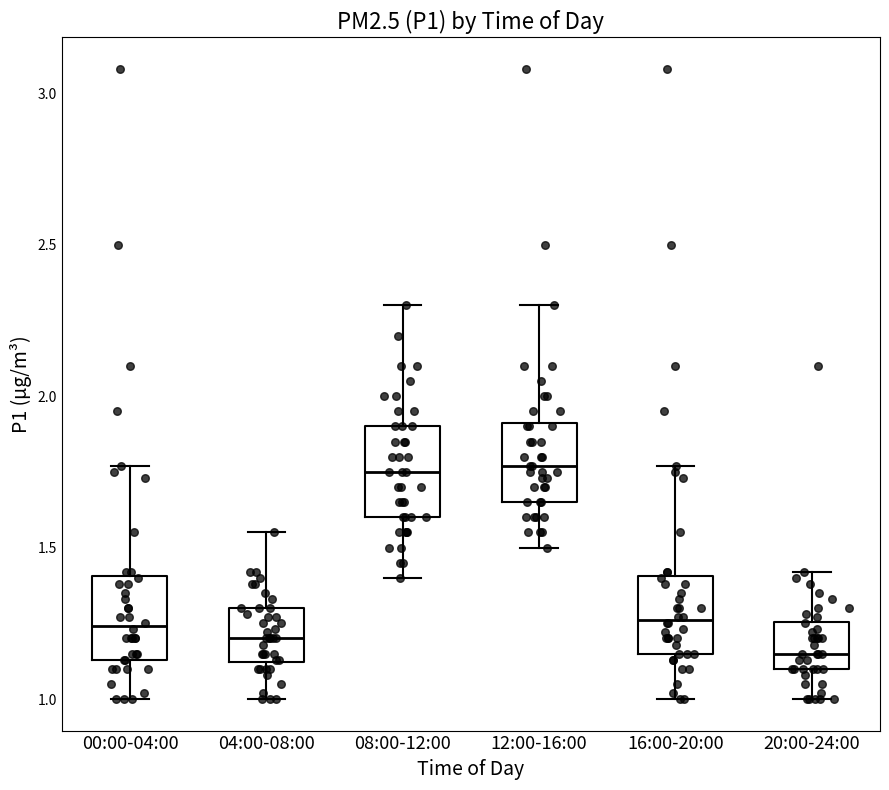

Reading left to right, transcribe this box plot: for each box, give where its median line is, the range the box spans, and where its two whiskers end, as read against the y-axis. The values are not printed on the chart, so give them approximately, as read against the axis.

00:00-04:00: median 1.25, box 1.15 to 1.40, whiskers 1.00 to 1.75
04:00-08:00: median 1.20, box 1.10 to 1.30, whiskers 1.00 to 1.55
08:00-12:00: median 1.75, box 1.60 to 1.90, whiskers 1.40 to 2.30
12:00-16:00: median 1.75, box 1.65 to 1.90, whiskers 1.50 to 2.30
16:00-20:00: median 1.25, box 1.15 to 1.40, whiskers 1.00 to 1.75
20:00-24:00: median 1.15, box 1.10 to 1.25, whiskers 1.00 to 1.40